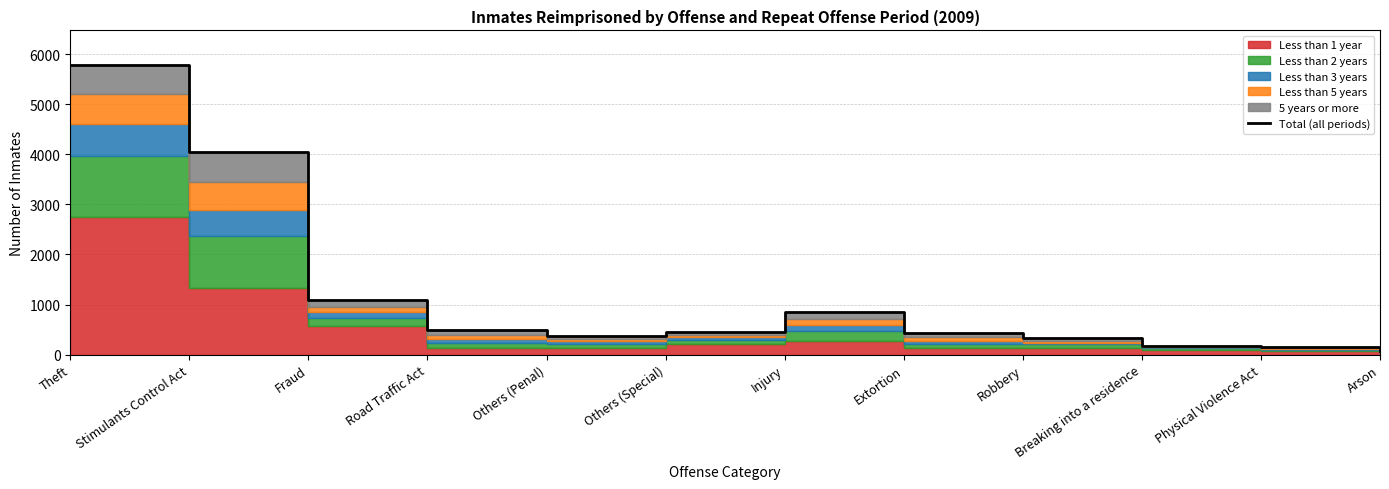

Where is the data nearest to the value 2926?

Stimulants Control Act